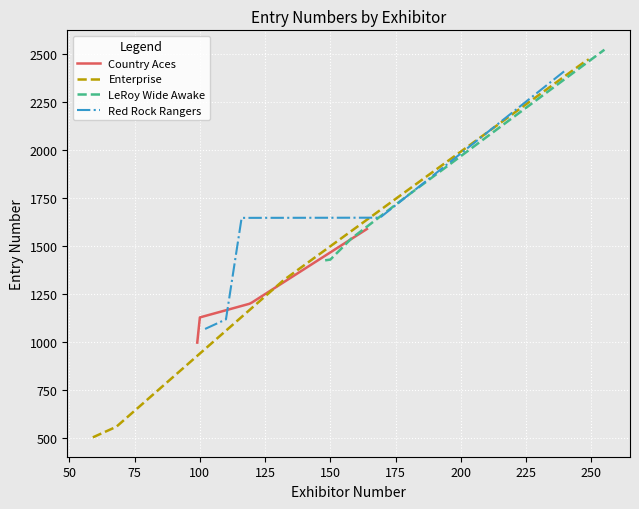

What is the minimum value for Country Aces?

998